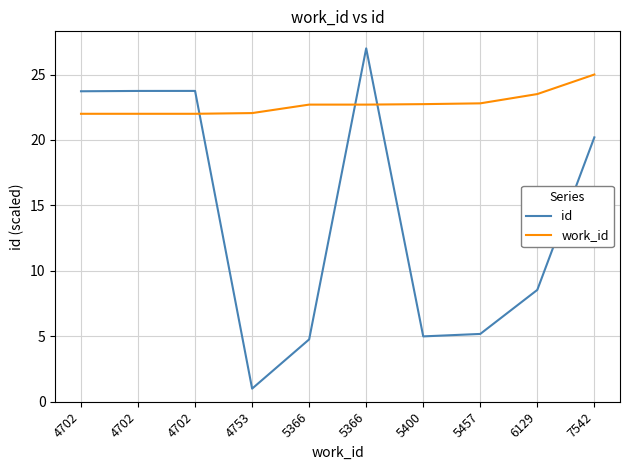

Rank the series at 5457 from lowest to highest value.

id, work_id